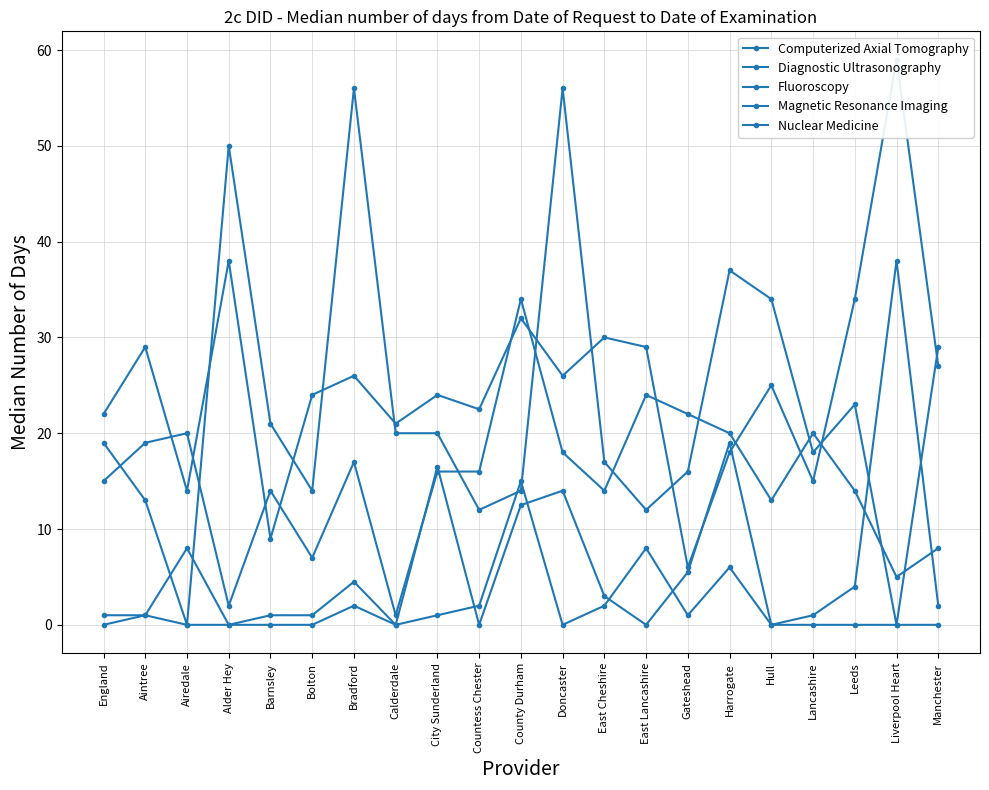

After their last crossing, which series has the higher values: Diagnostic Ultrasonography or Nuclear Medicine?

Nuclear Medicine